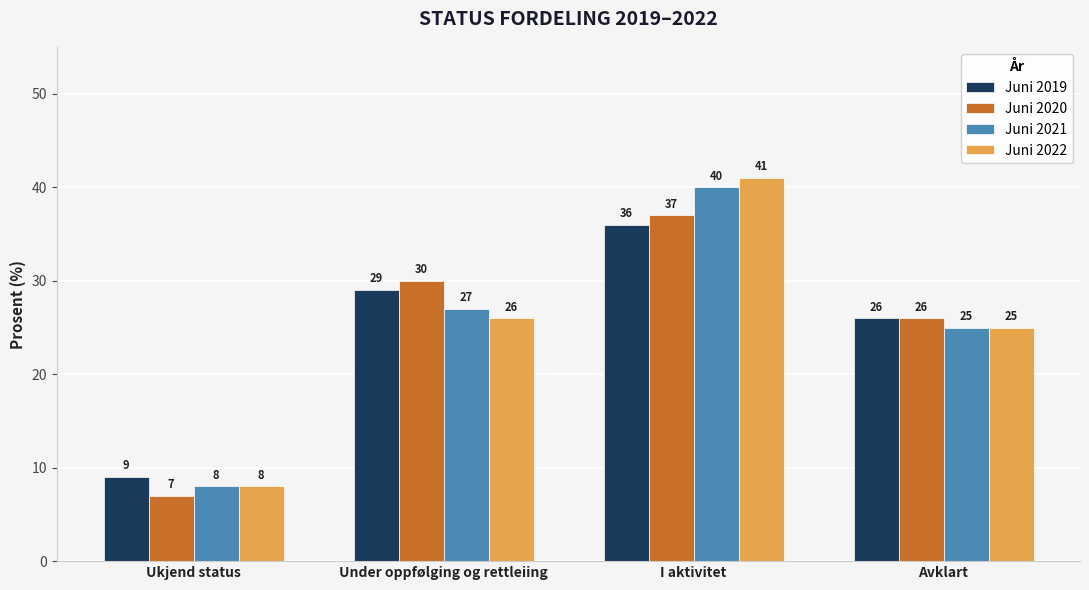

What are all the series names shown in the legend?

Juni 2019, Juni 2020, Juni 2021, Juni 2022